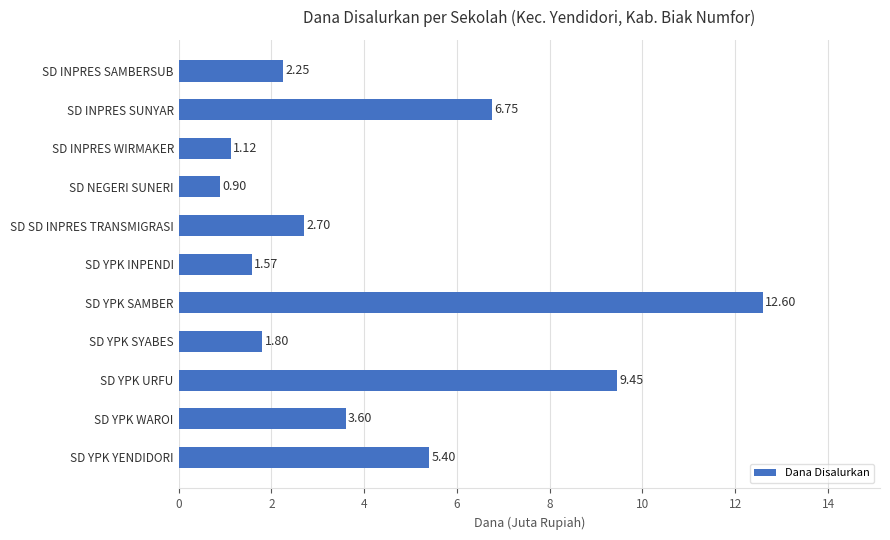

How many categories are shown in the chart?

11